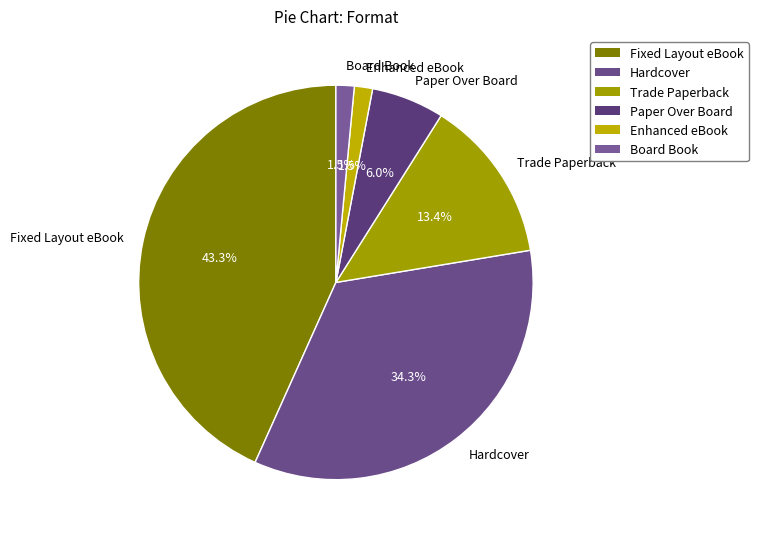

Combined, do Board Book and Trade Paperback account for over 50%?

No